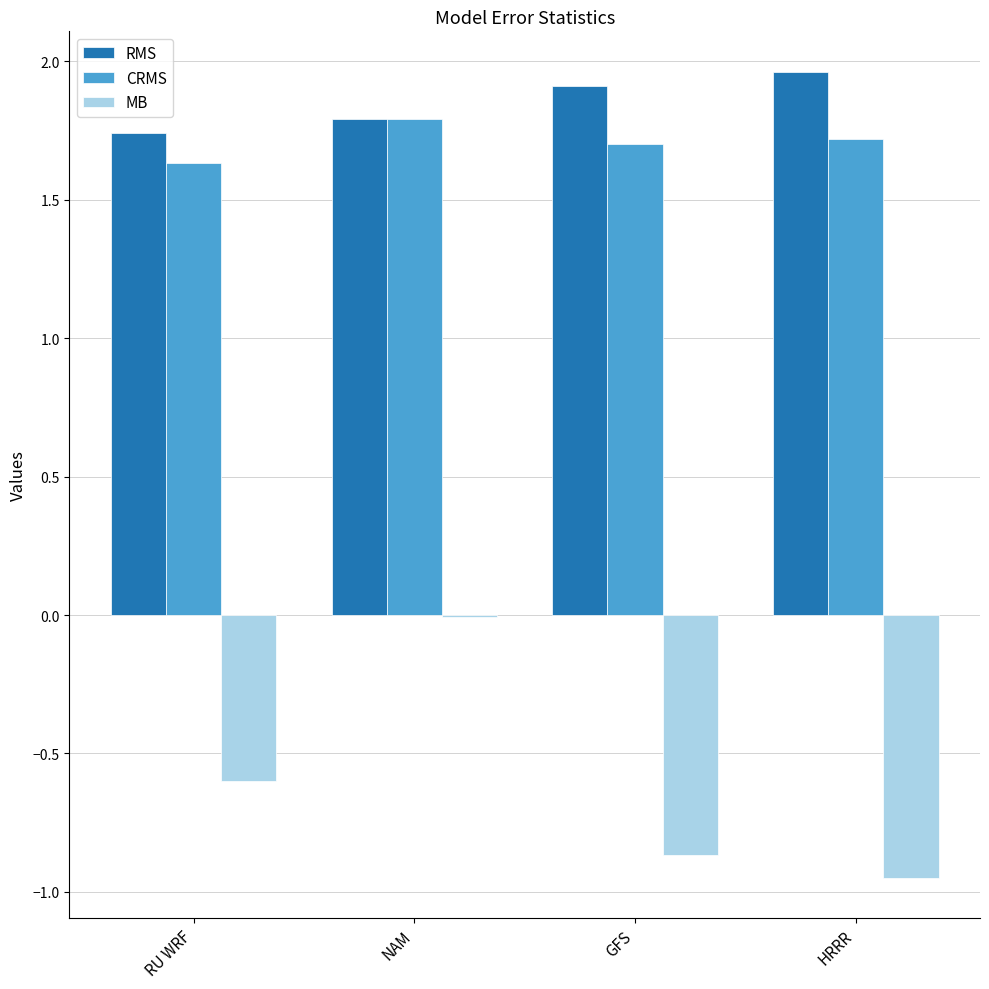

What is the sum of the CRMS values at HRRR and GFS?

3.4